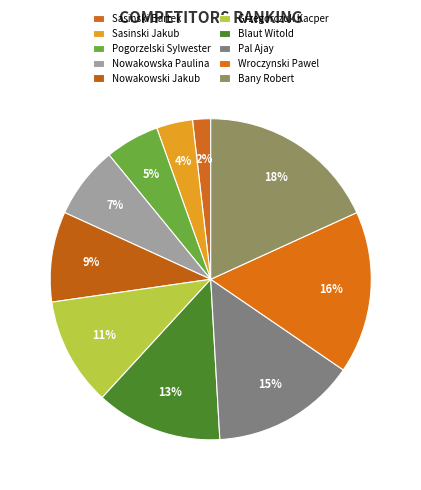

What portion of the pie excludes Sasinski Jakub?

96.4%